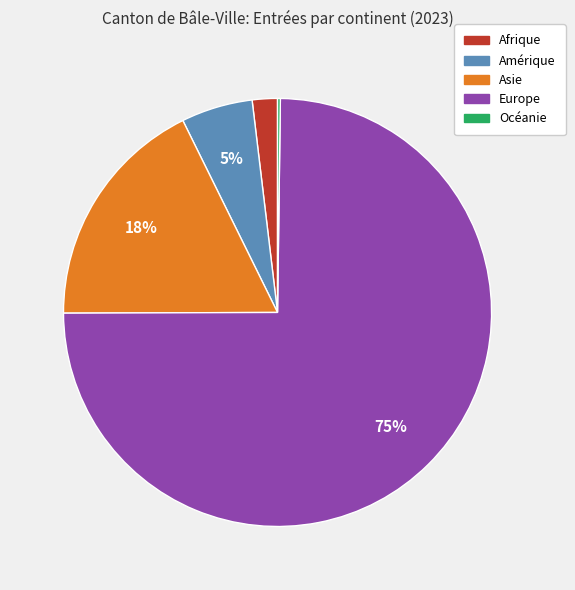

True or false: Europe accounts for 86% of the total.

False